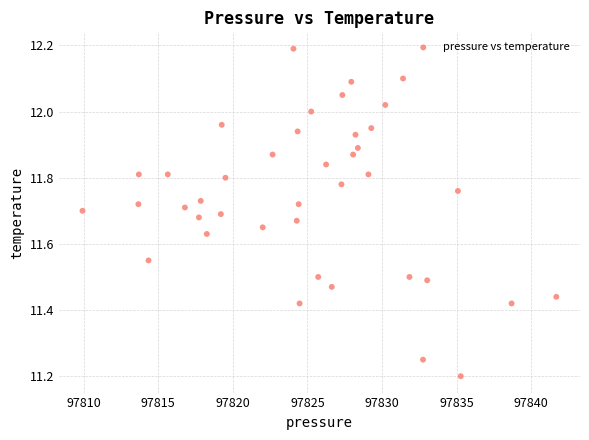

What is the range of Y values (max minus min)?

1.0